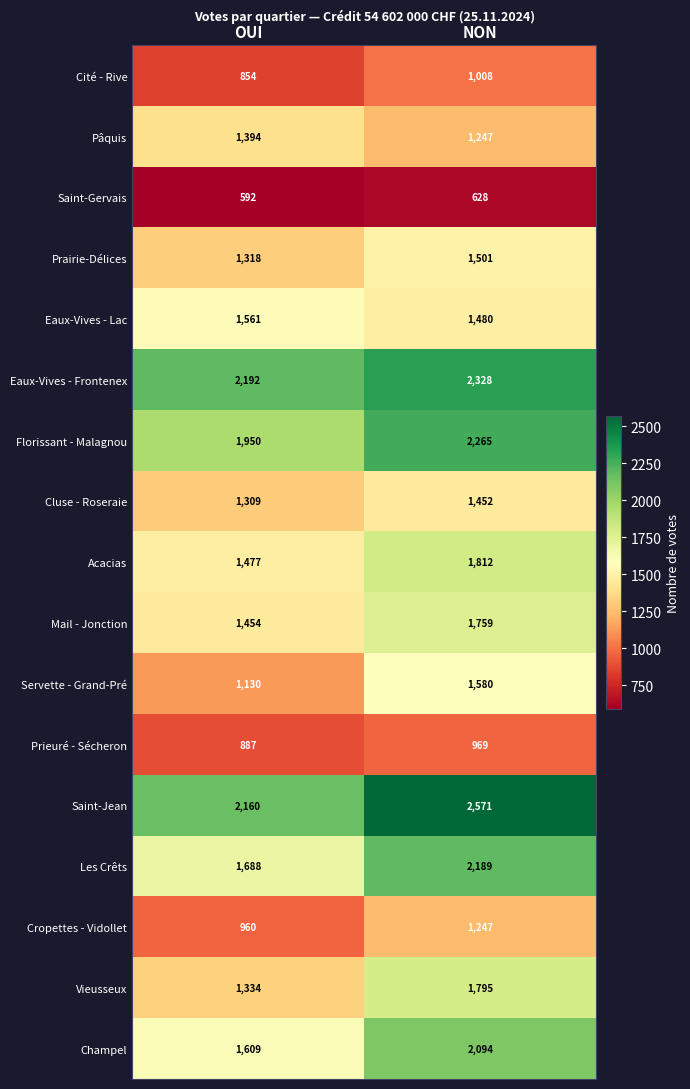

What is the sum of the Florissant - Malagnou values at NON and OUI?

4215